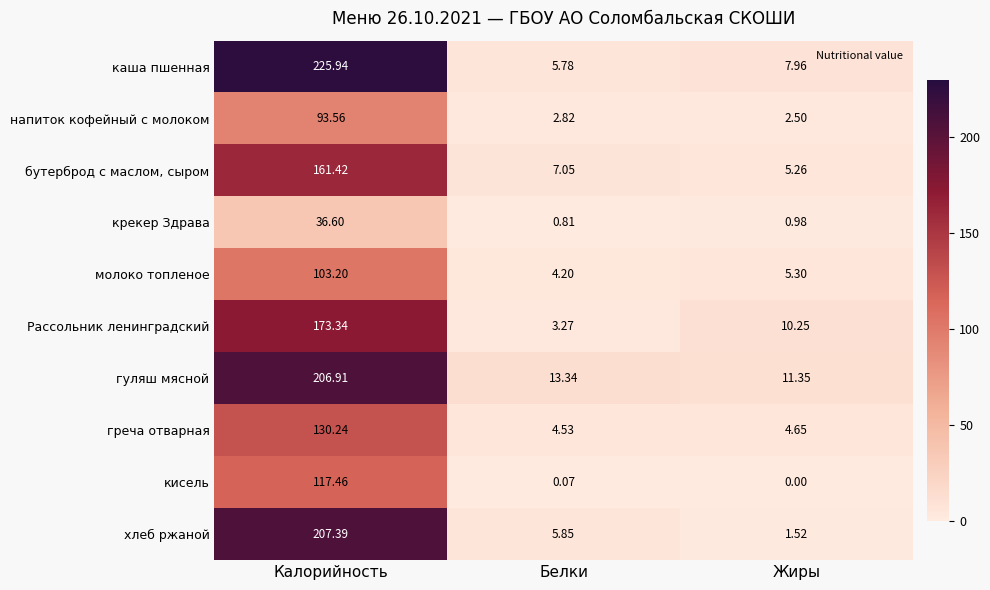

What is the total value across all series at Жиры?

49.8